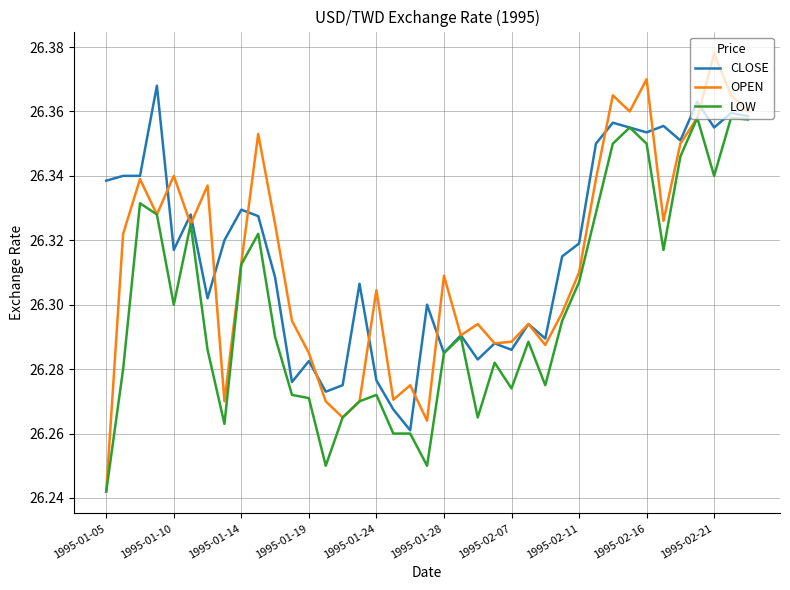

List the series in order of their overall mean, highest first.

CLOSE, OPEN, LOW